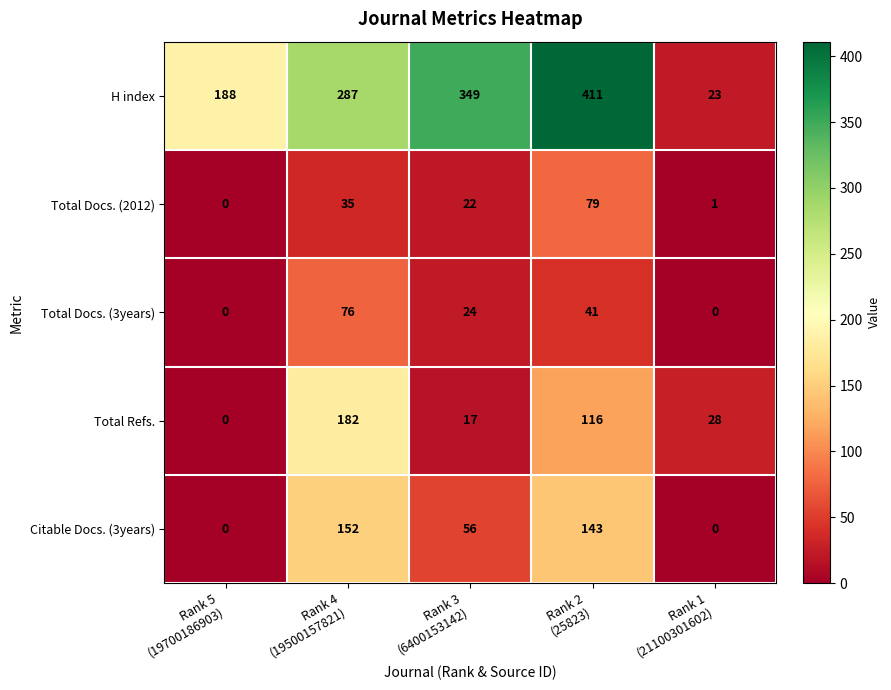

At which category is the sum across all series the highest?

Rank 2
(25823)